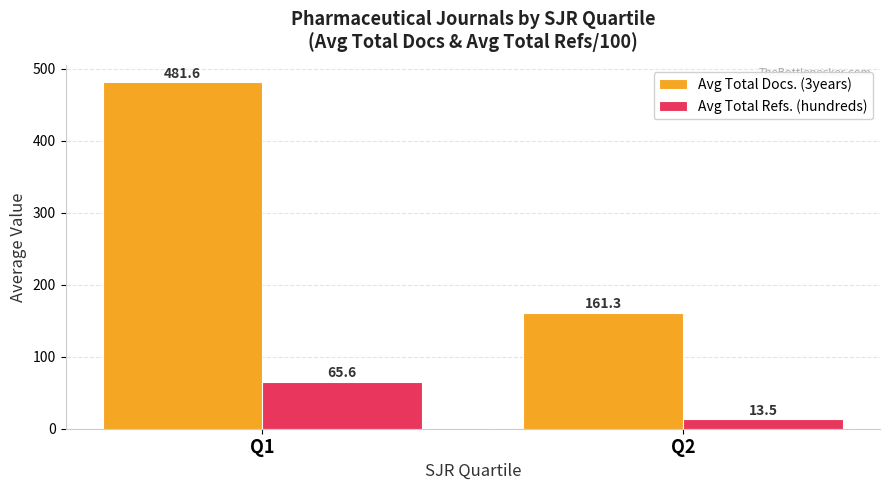

The Avg Total Refs. (hundreds) series shows 65.6 at Q1. True or false?

True